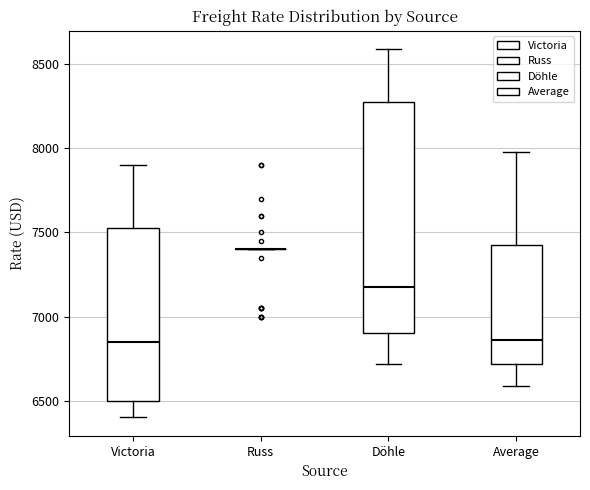

Reading left to right, transcribe this box plot: for each box, give where its median line is, the range the box spans, and where its two whiskers end, as read against the y-axis. The values are not printed on the chart, so give them approximately, as read against the axis.

Victoria: median 6850, box 6500 to 7550, whiskers 6400 to 7900
Russ: box collapsed to a line at 7400, whiskers 7400 to 7400
Döhle: median 7200, box 6900 to 8300, whiskers 6700 to 8600
Average: median 6850, box 6700 to 7450, whiskers 6600 to 8000